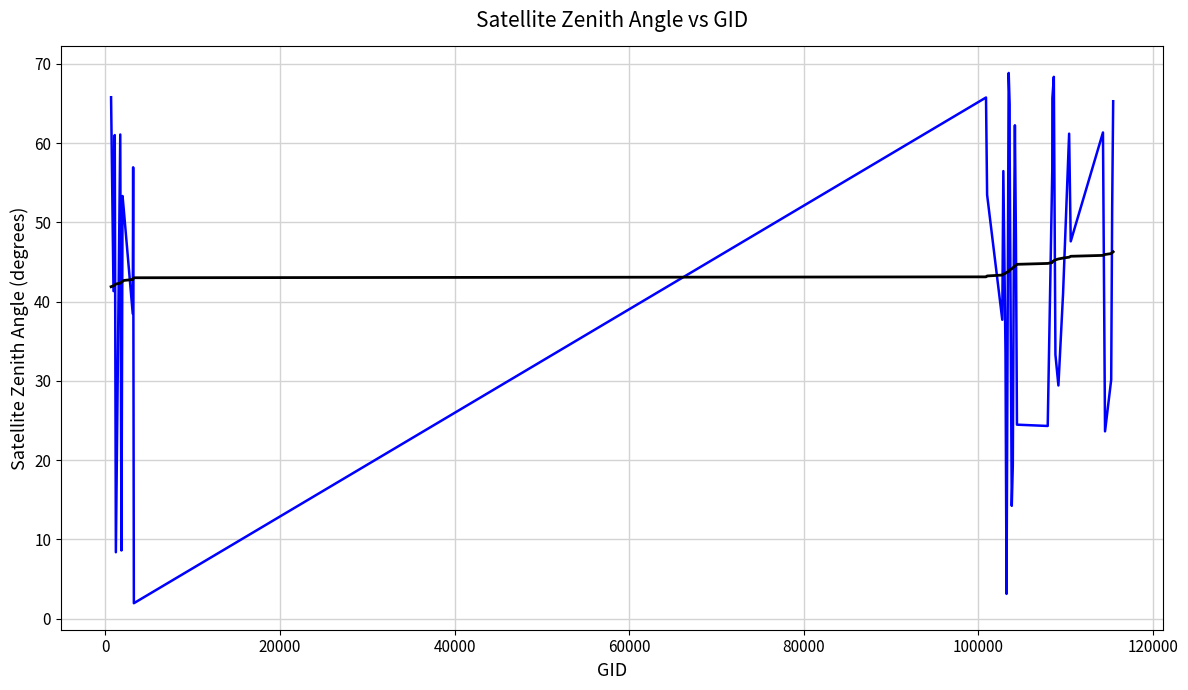

What is the maximum value shown in the chart?

68.9